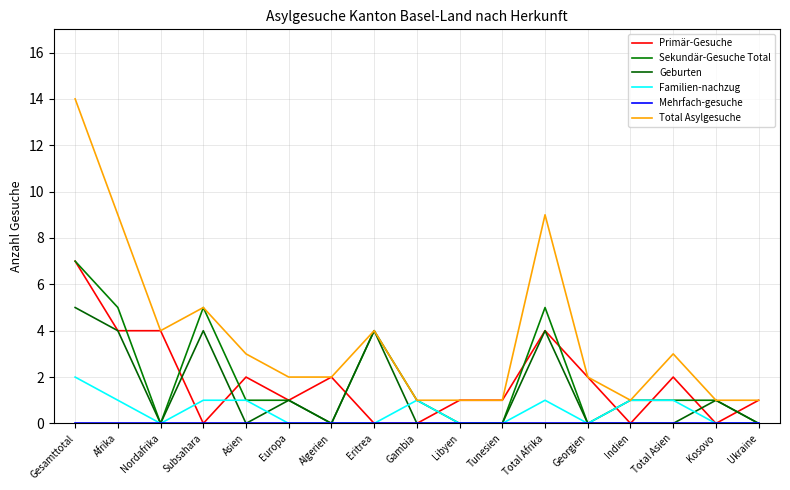

In Familien-nachzug, how many points are lower than both neighbors (excluding endpoints)?

2